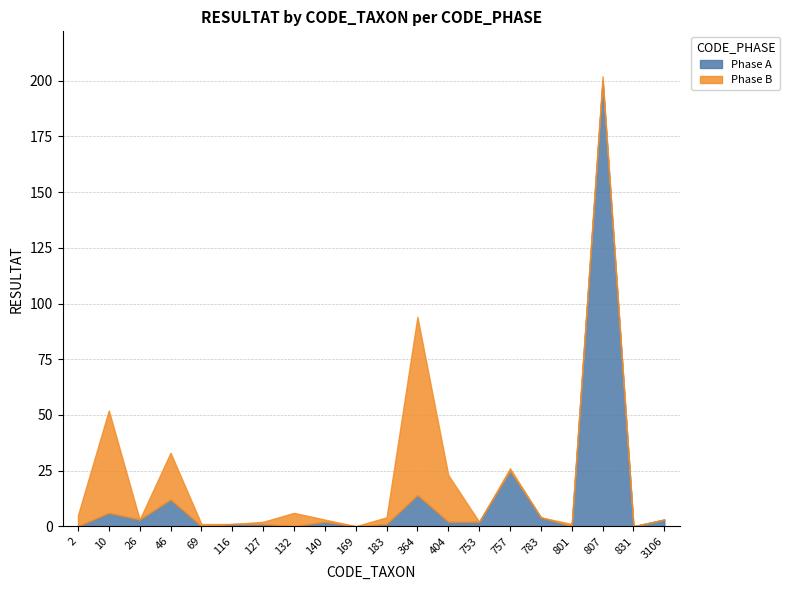

How many values in the Phase A series exceed 2?

8